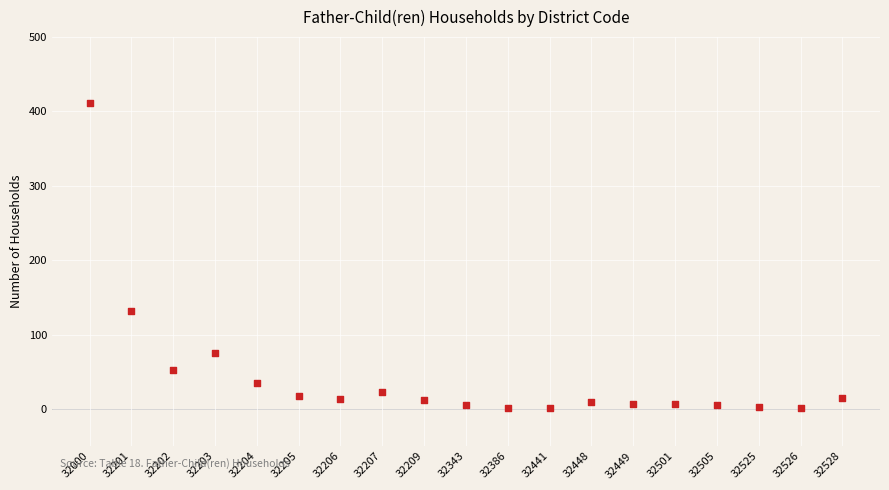

What is the range of Y values (max minus min)?

410